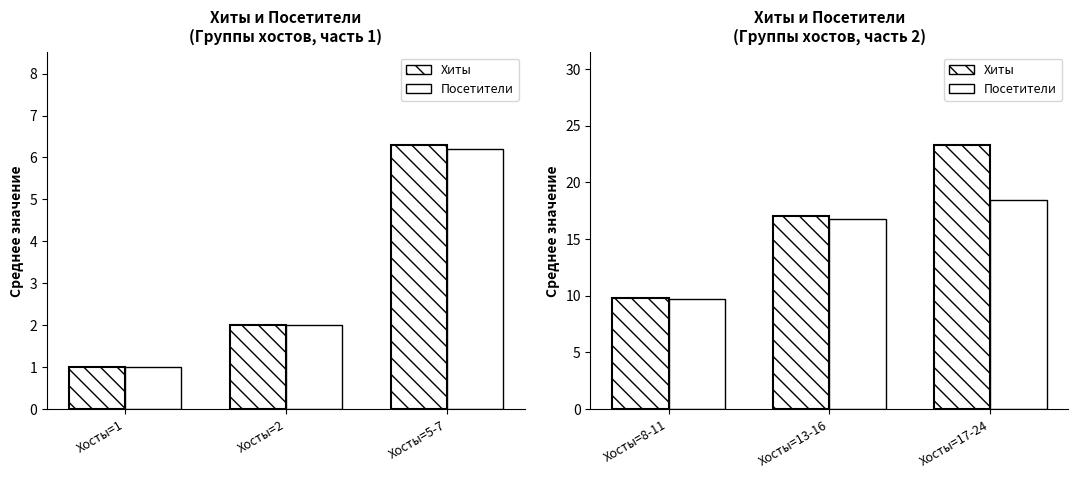

Rank the series by their maximum value, from highest to lowest.

Хиты, Посетители